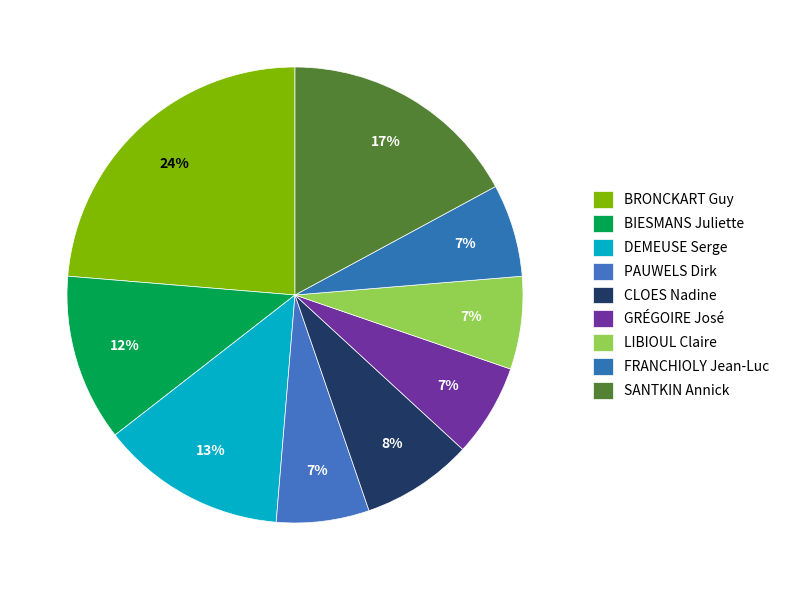

Which category has the smallest portion of the pie?

PAUWELS Dirk